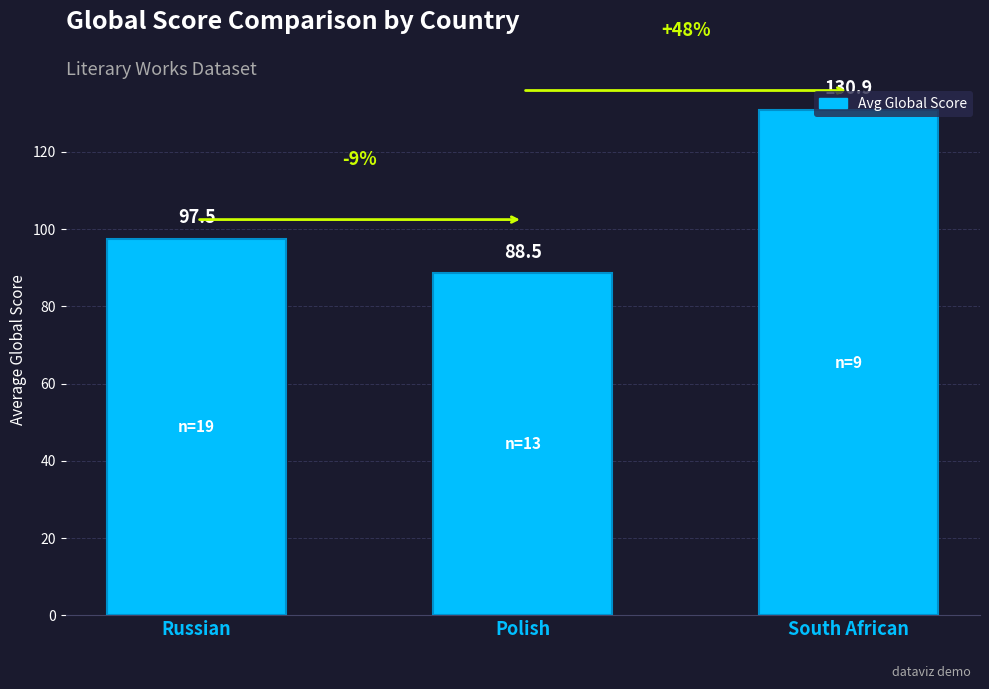

What is the approximate value at South African?

130.9